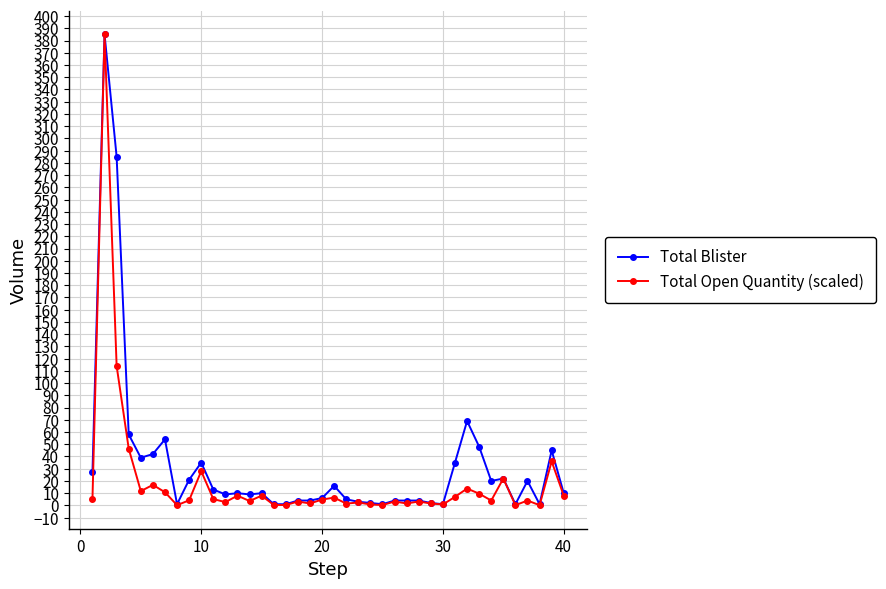

At how many categories does at least one series exceed 91?

2